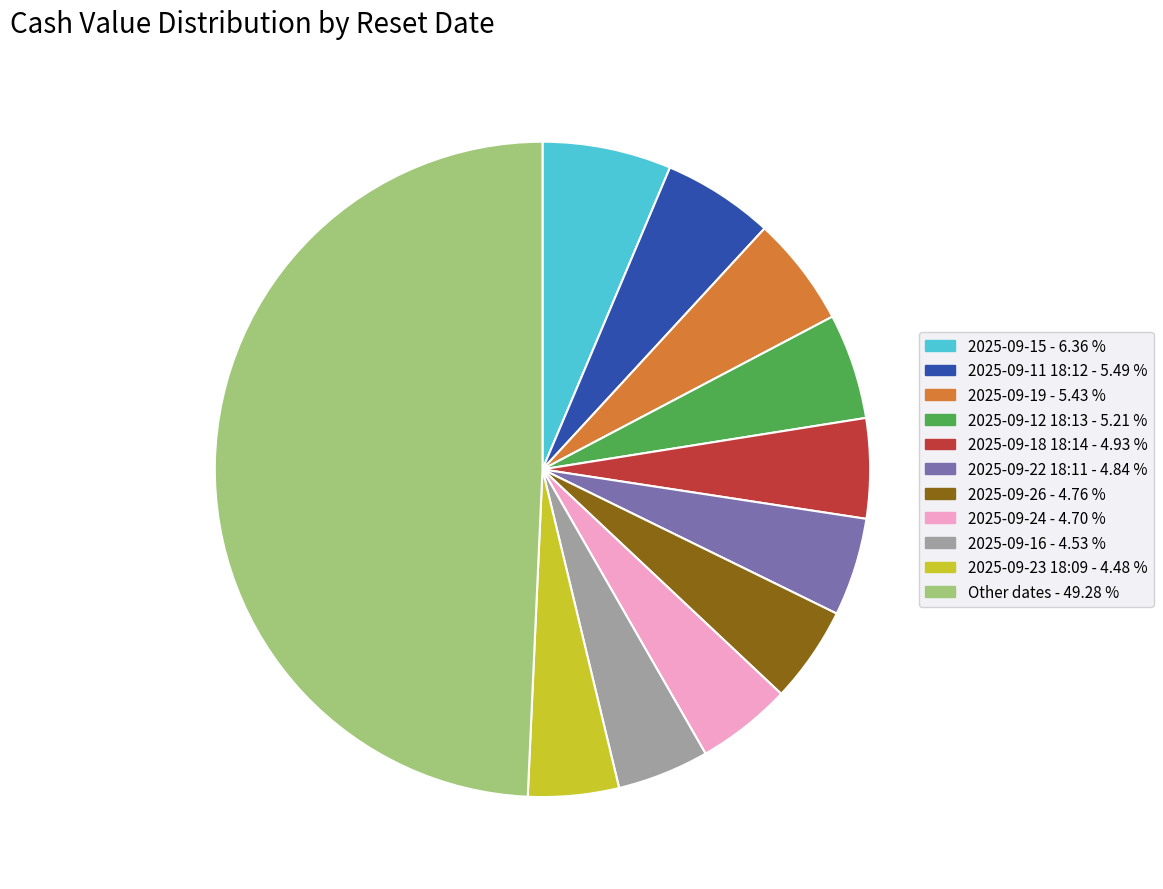

How many slices are in this pie chart?

11